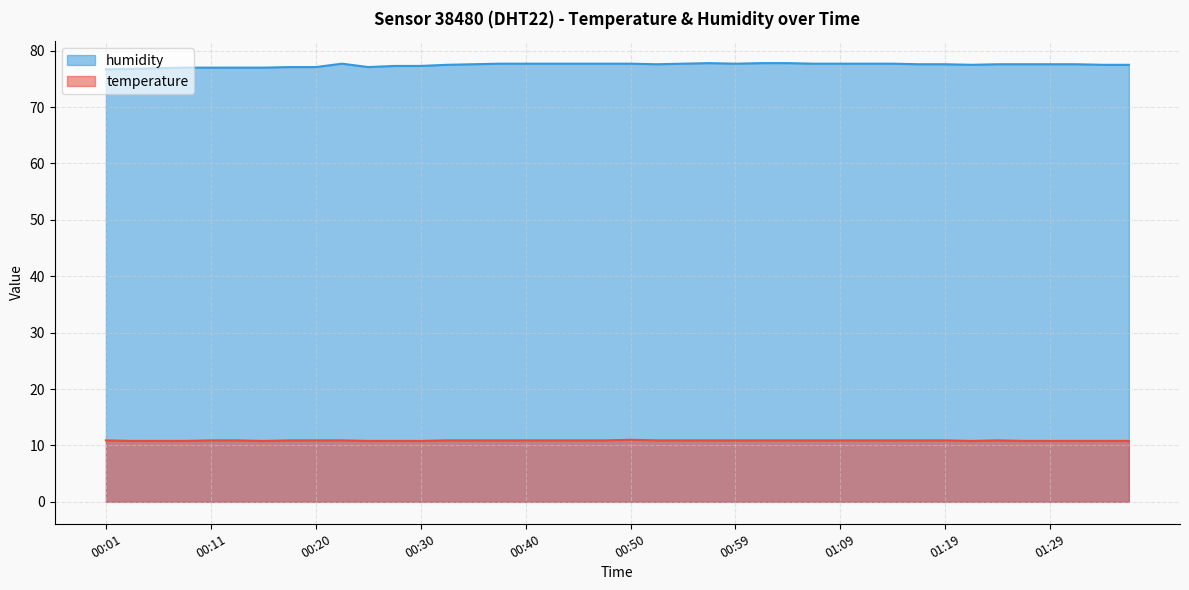

True or false: temperature and humidity cross at least once.

False